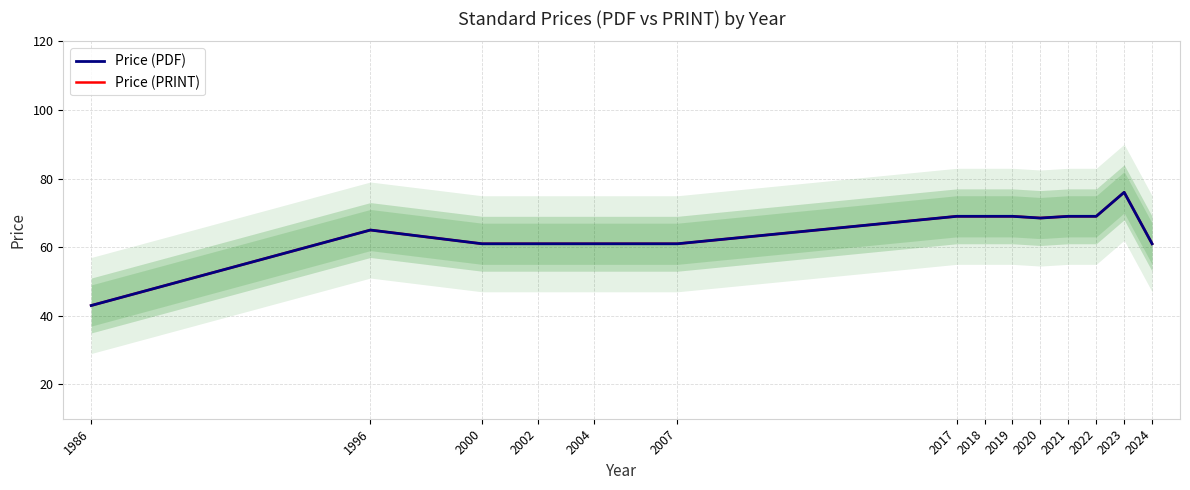

Where is Price (PDF) nearest to the value 59?

2000